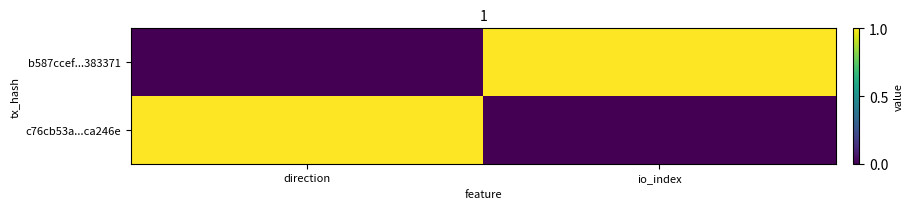

What is the spread (max minus min) of values at direction?

1